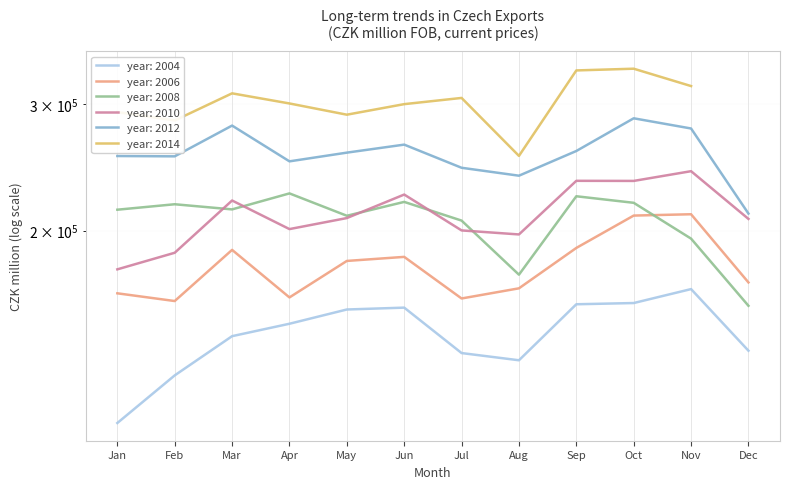

True or false: 2006 has more than 2 interior local peaks.

True